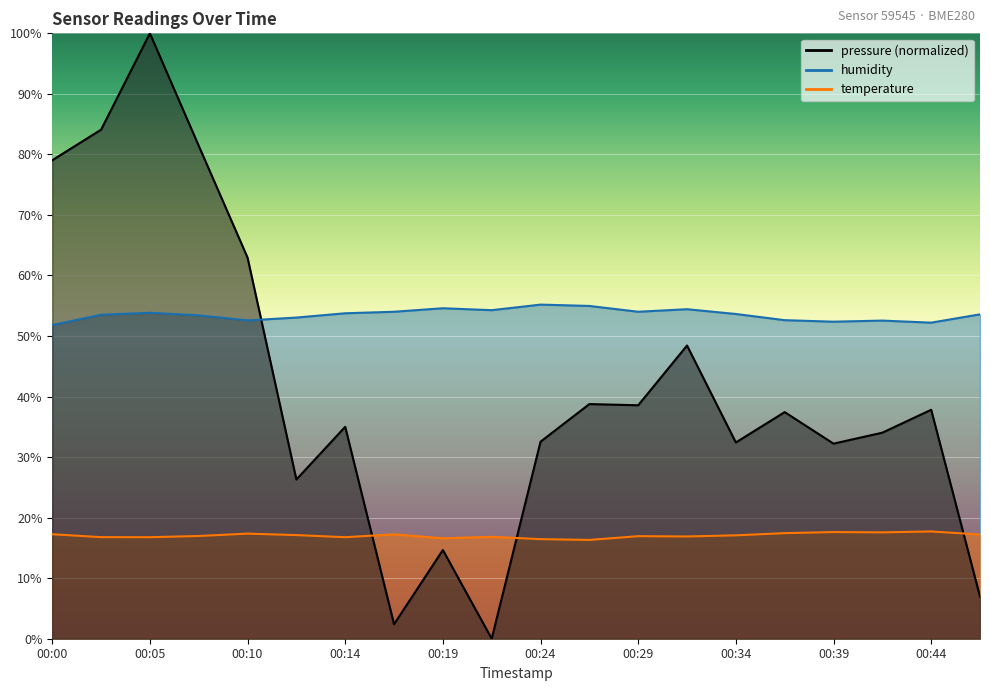

What is the value of the temperature point at the 18th from the left?

17.6